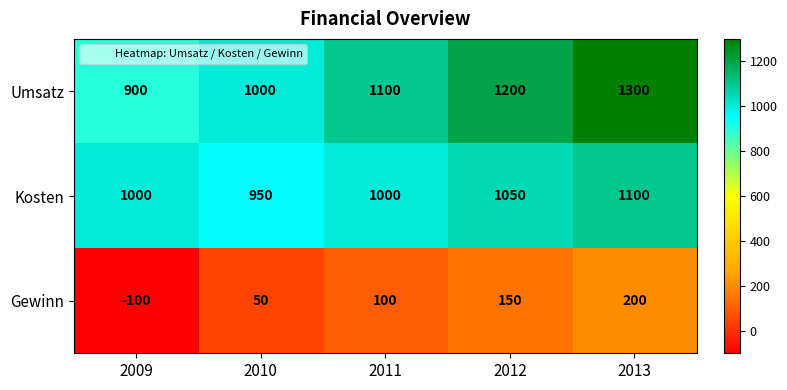

Count the number of data series in this chart.

3